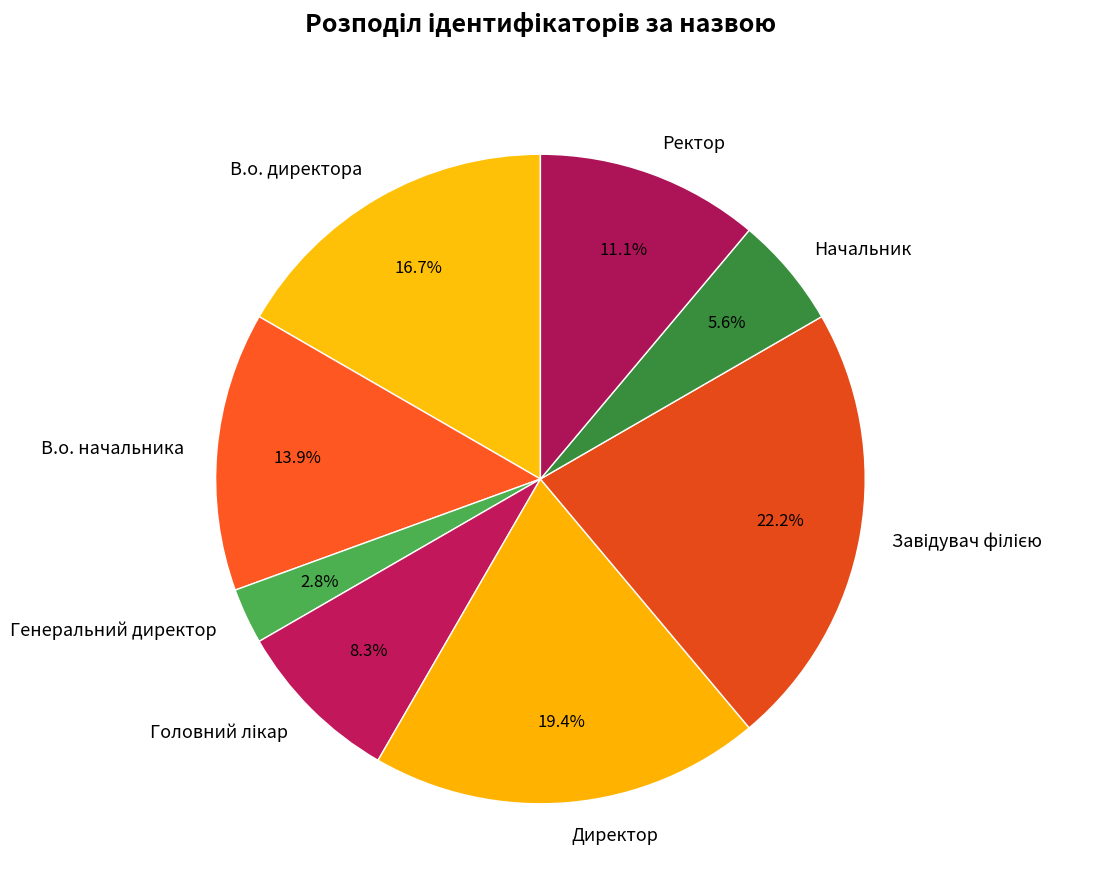

To the nearest percent, what is the difference between the В.о. директора and Генеральний директор slice percentages?

14%